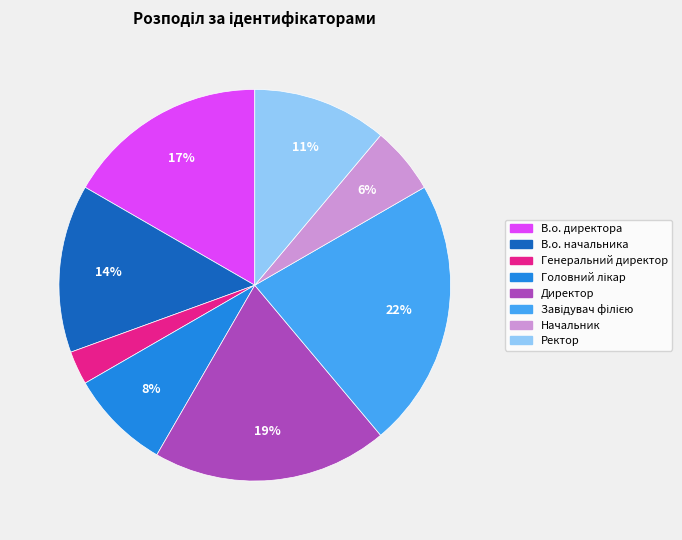

What percentage is the Генеральний директор slice, to the nearest percent?

3%